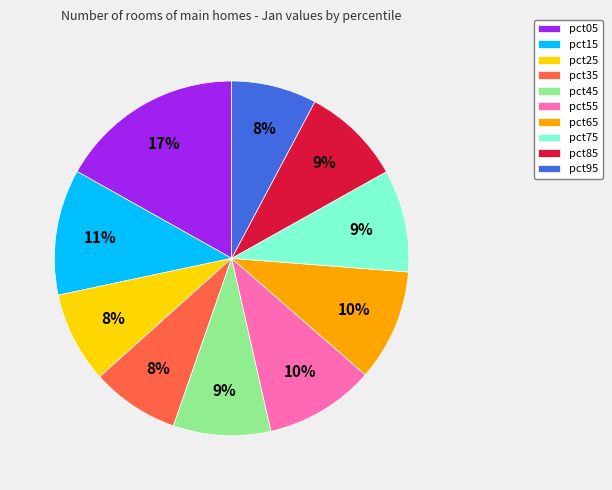

Does any single category account for the majority?

No